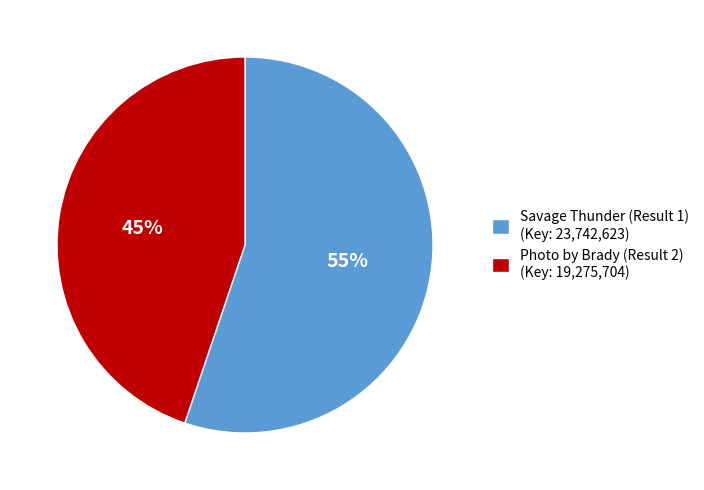

How many slices are in this pie chart?

2